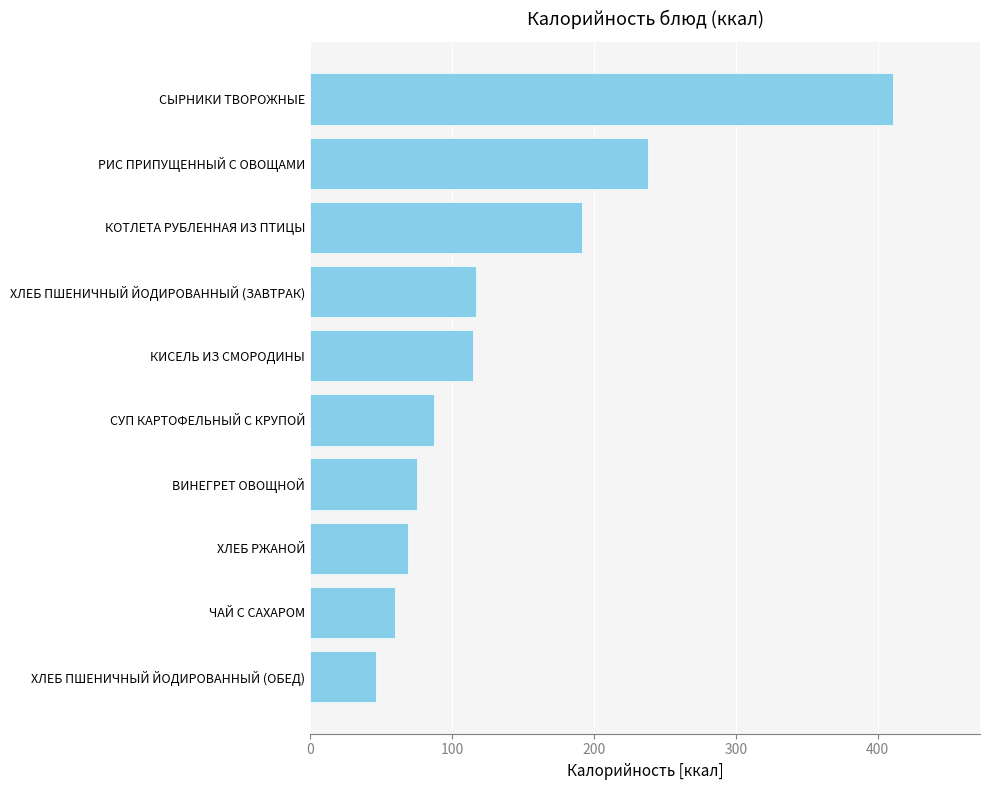

What is the smallest value displayed?

46.8